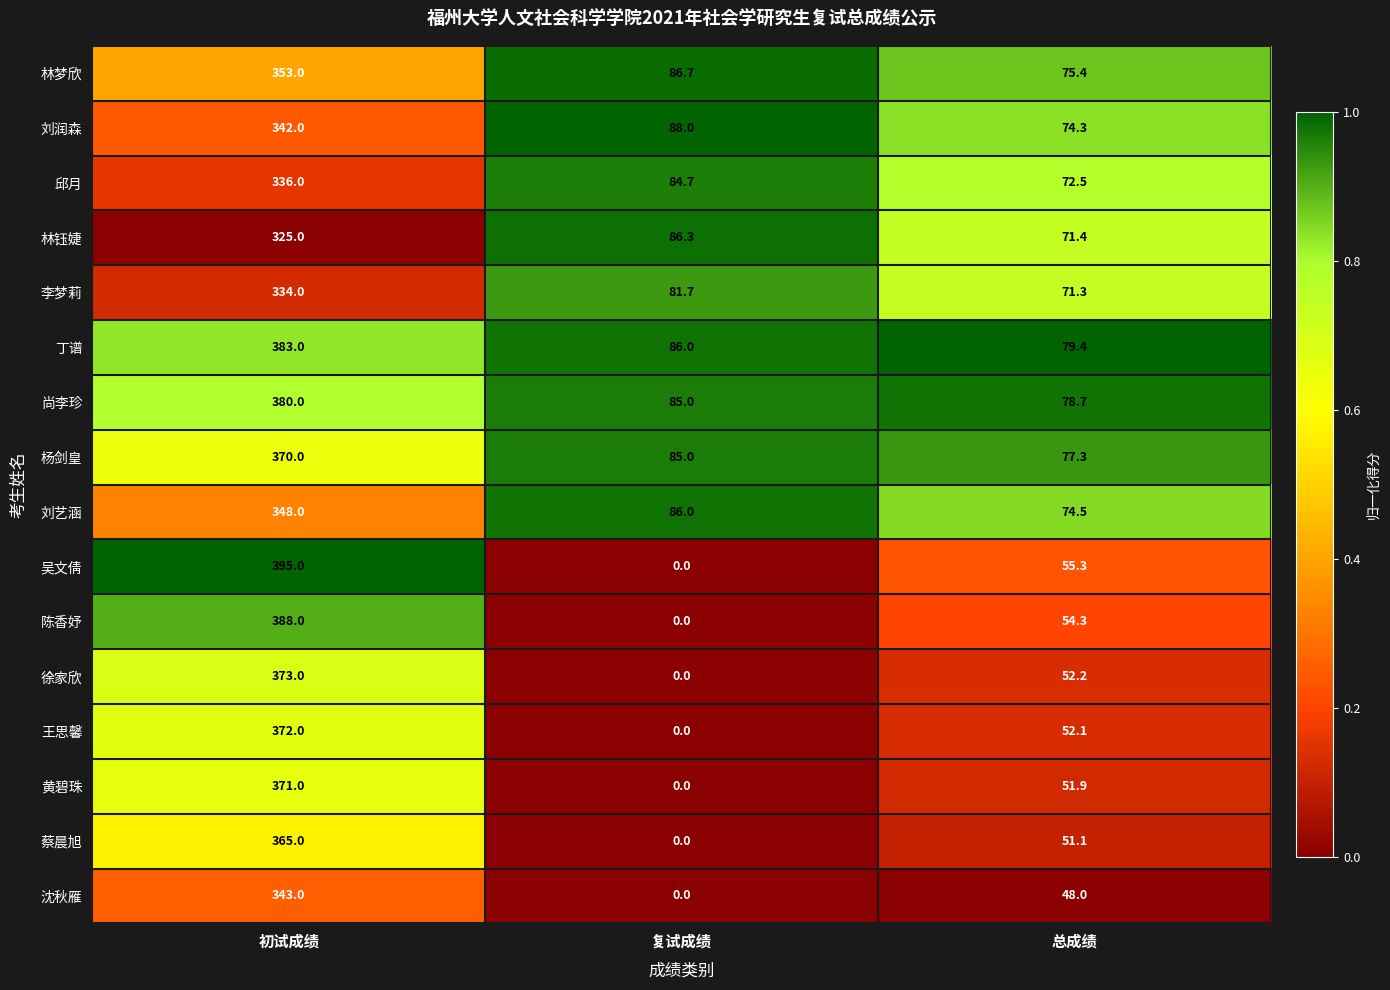

What is the average value of the 蔡晨旭 series?

138.7